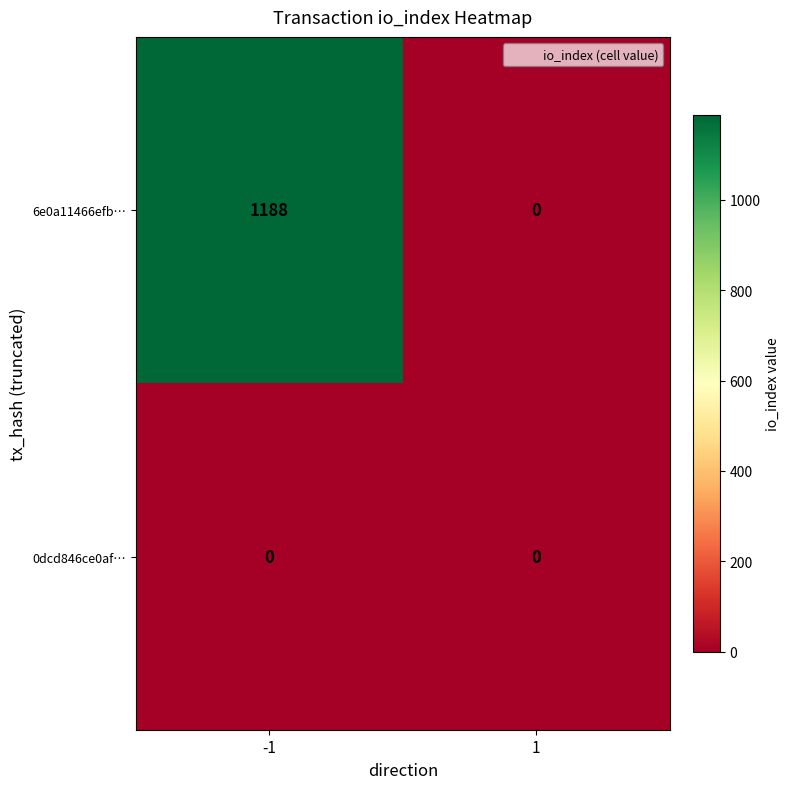

Rank the series at -1 from highest to lowest value.

6e0a11466efb…, 0dcd846ce0af…